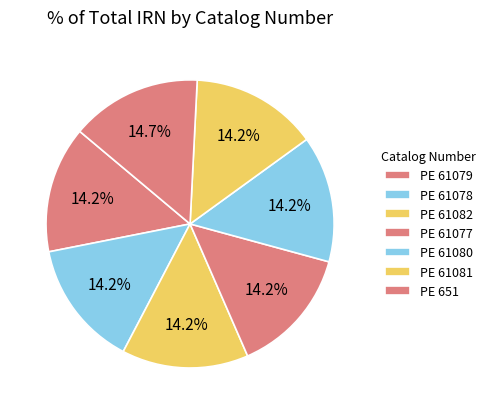

What percentage is the PE 61077 slice, to the nearest percent?

14%